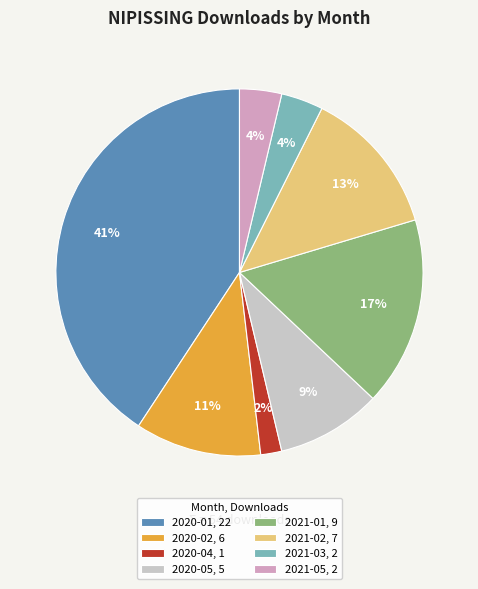

Which slice is the largest?

2020-01, 22